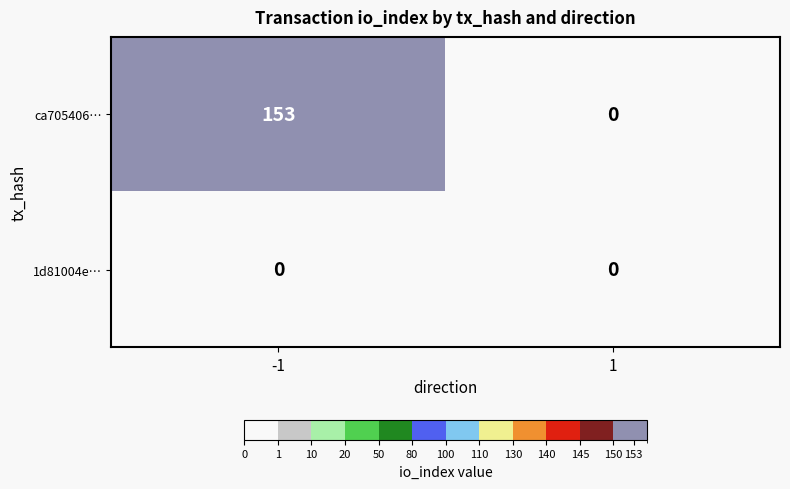

Rank the series at -1 from lowest to highest value.

1d81004e…, ca705406…